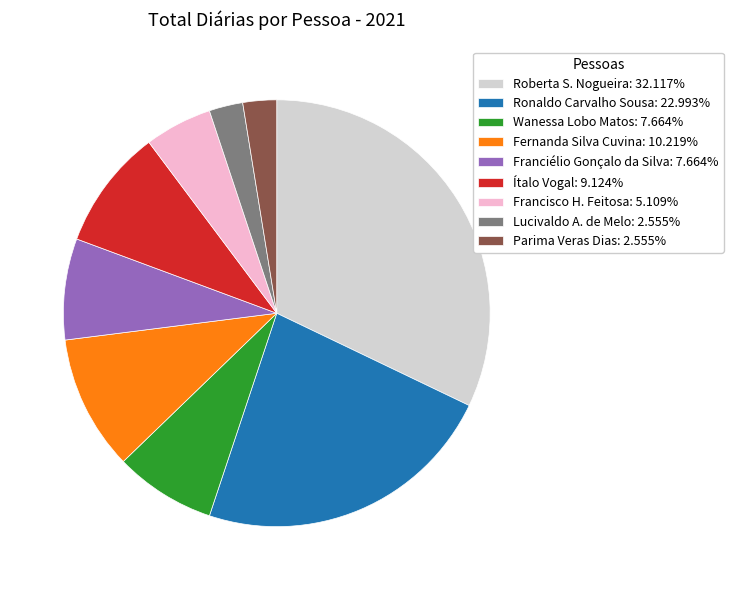

What is the ratio of the value at Lucivaldo A. de Melo to the value at Ronaldo Carvalho Sousa?

0.1